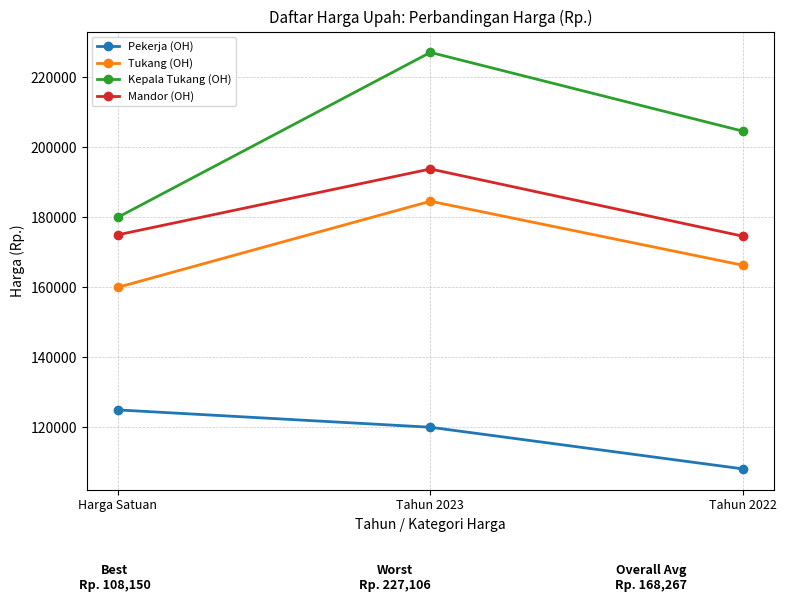

What is the label of the 2nd point from the right?

Tahun 2023